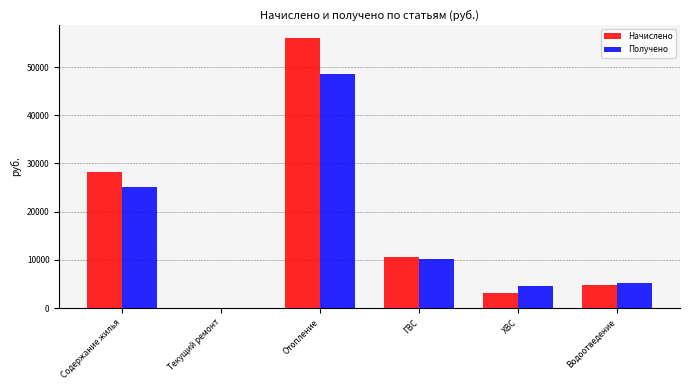

Reading right to left, what are all the values shown in this chart?

Начислено: 4694.5	3115.2	10503.1	55987.6	0.0	28212.4
Получено: 5279.0	4674.4	10146.3	48496.4	0.0	25110.8